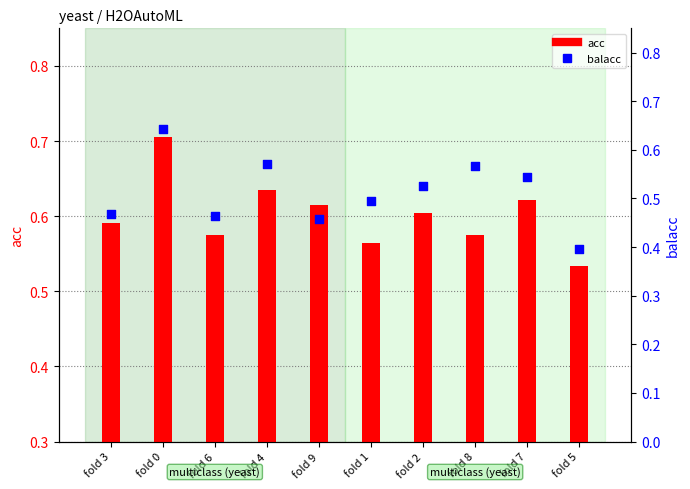

At which category is the sum across all series the highest?

fold 0